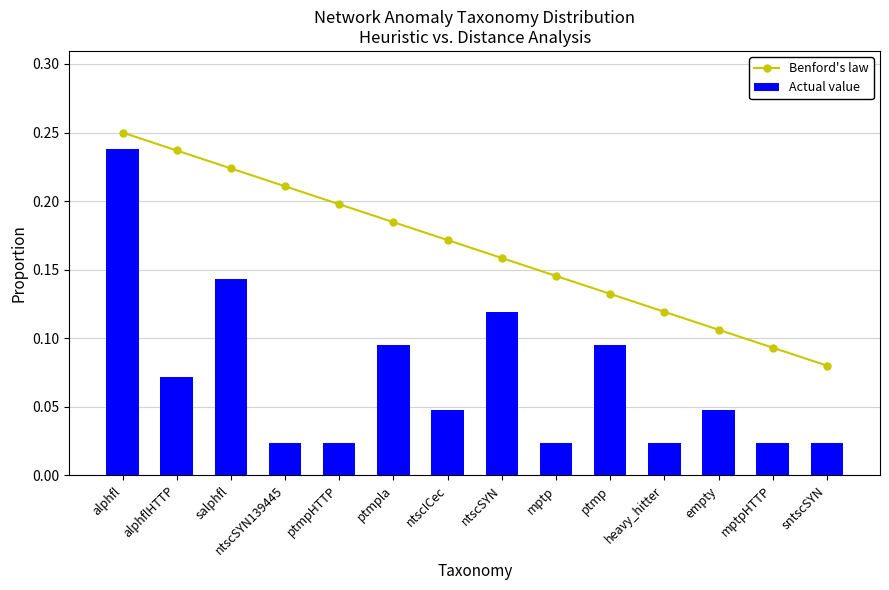

Count the number of categories in the chart.

14